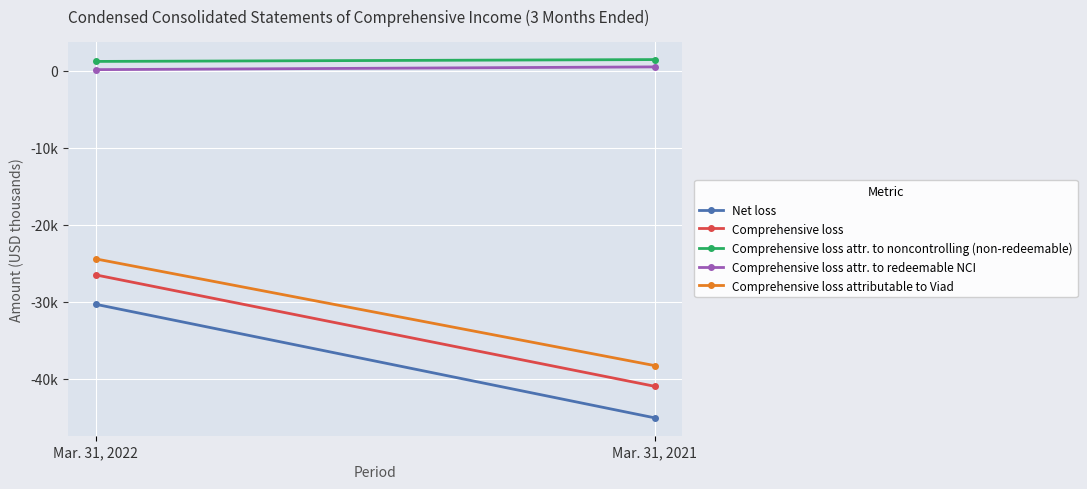

What is the value of the Comprehensive loss attr. to noncontrolling (non-redeemable) point at the 2nd from the left?

1445